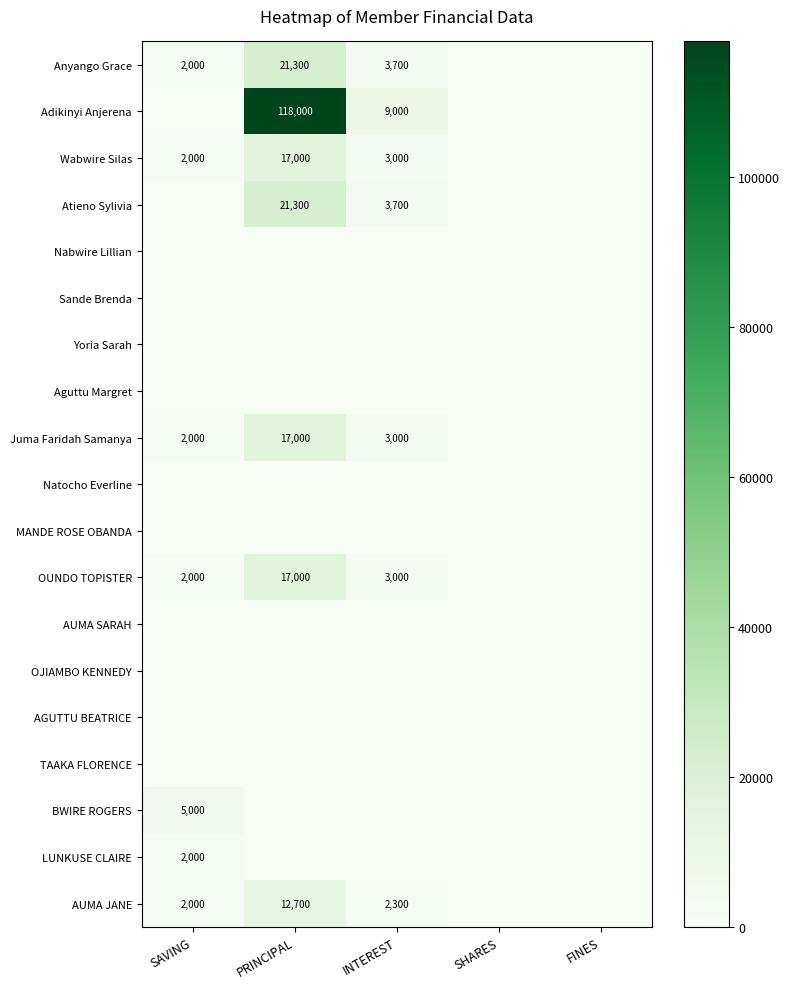

Is it true that Wabwire Silas equals 836 at INTEREST?

False